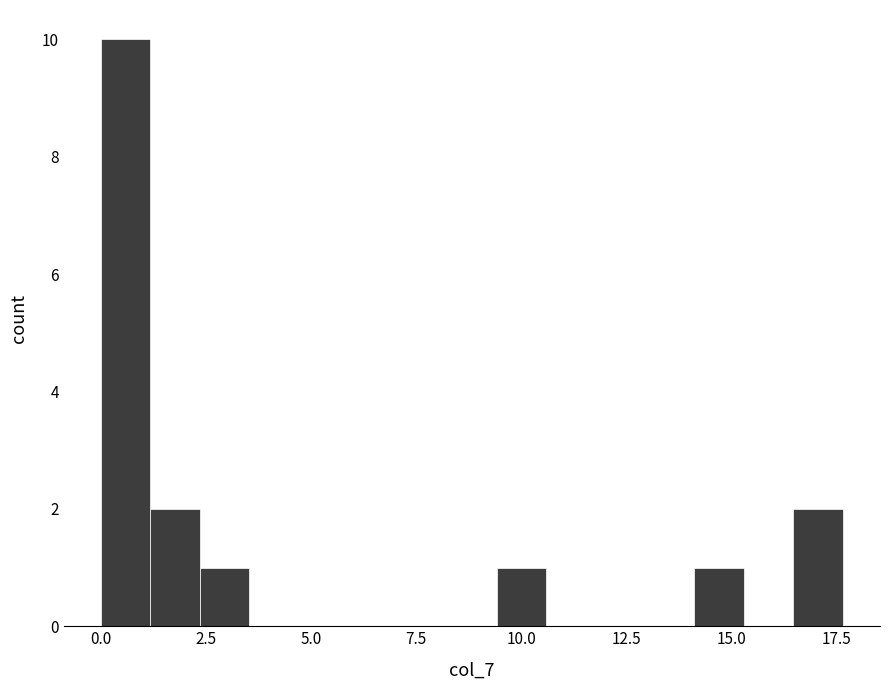

Read against the x-axis, roughly where is the centre of the tallest bar?

0.5